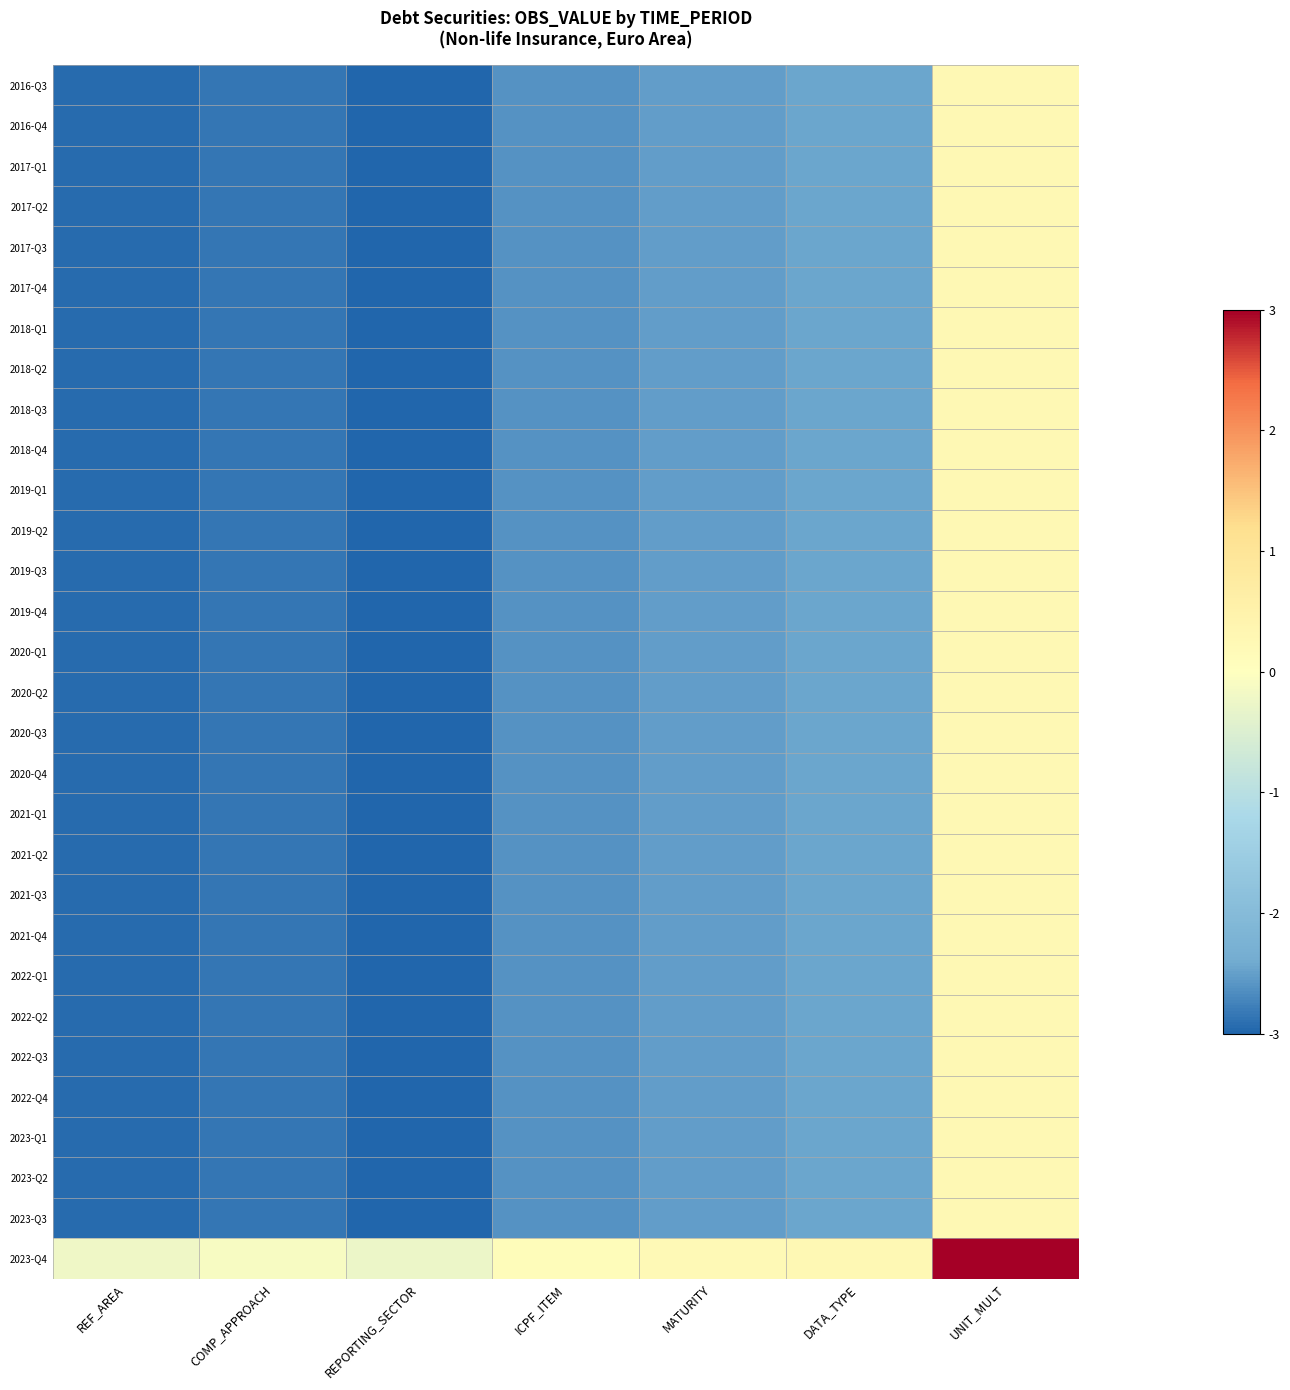

Which label corresponds to the largest value in the chart?

UNIT_MULT